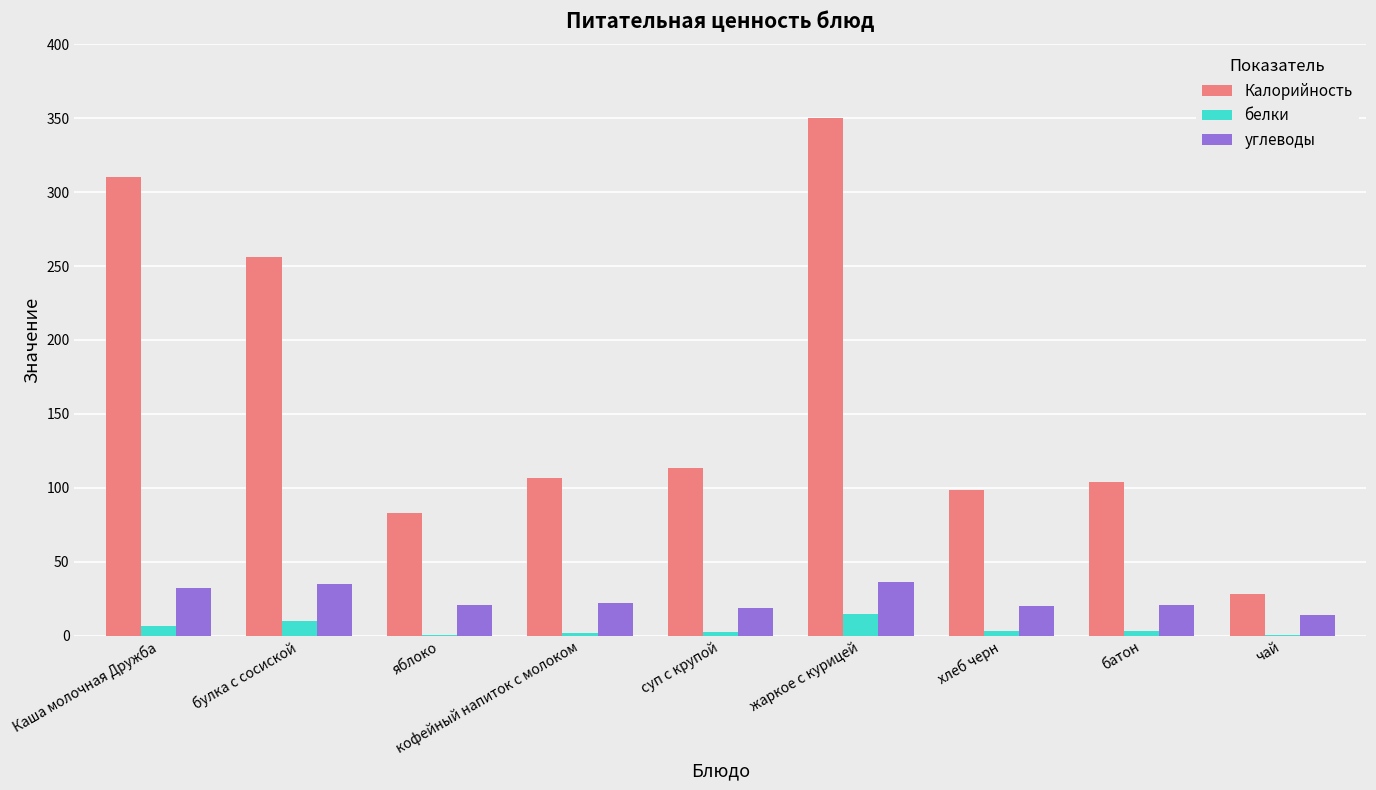

The углеводы series shows 20.4 at батон. True or false?

True